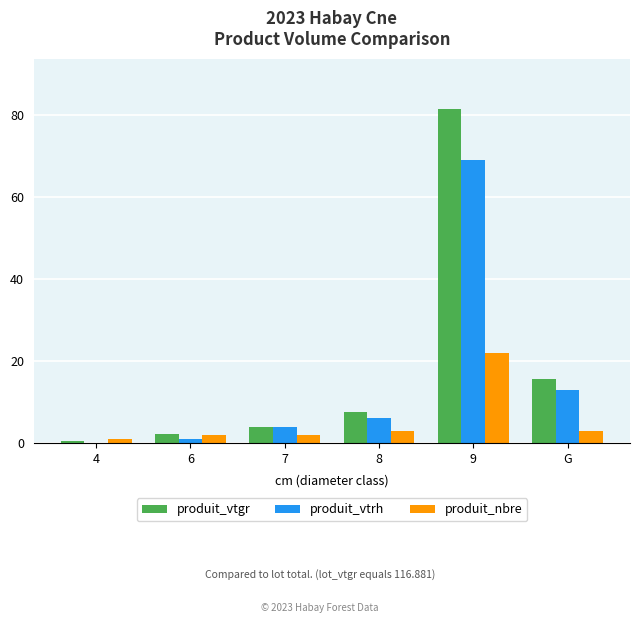

Count the number of data series in this chart.

3